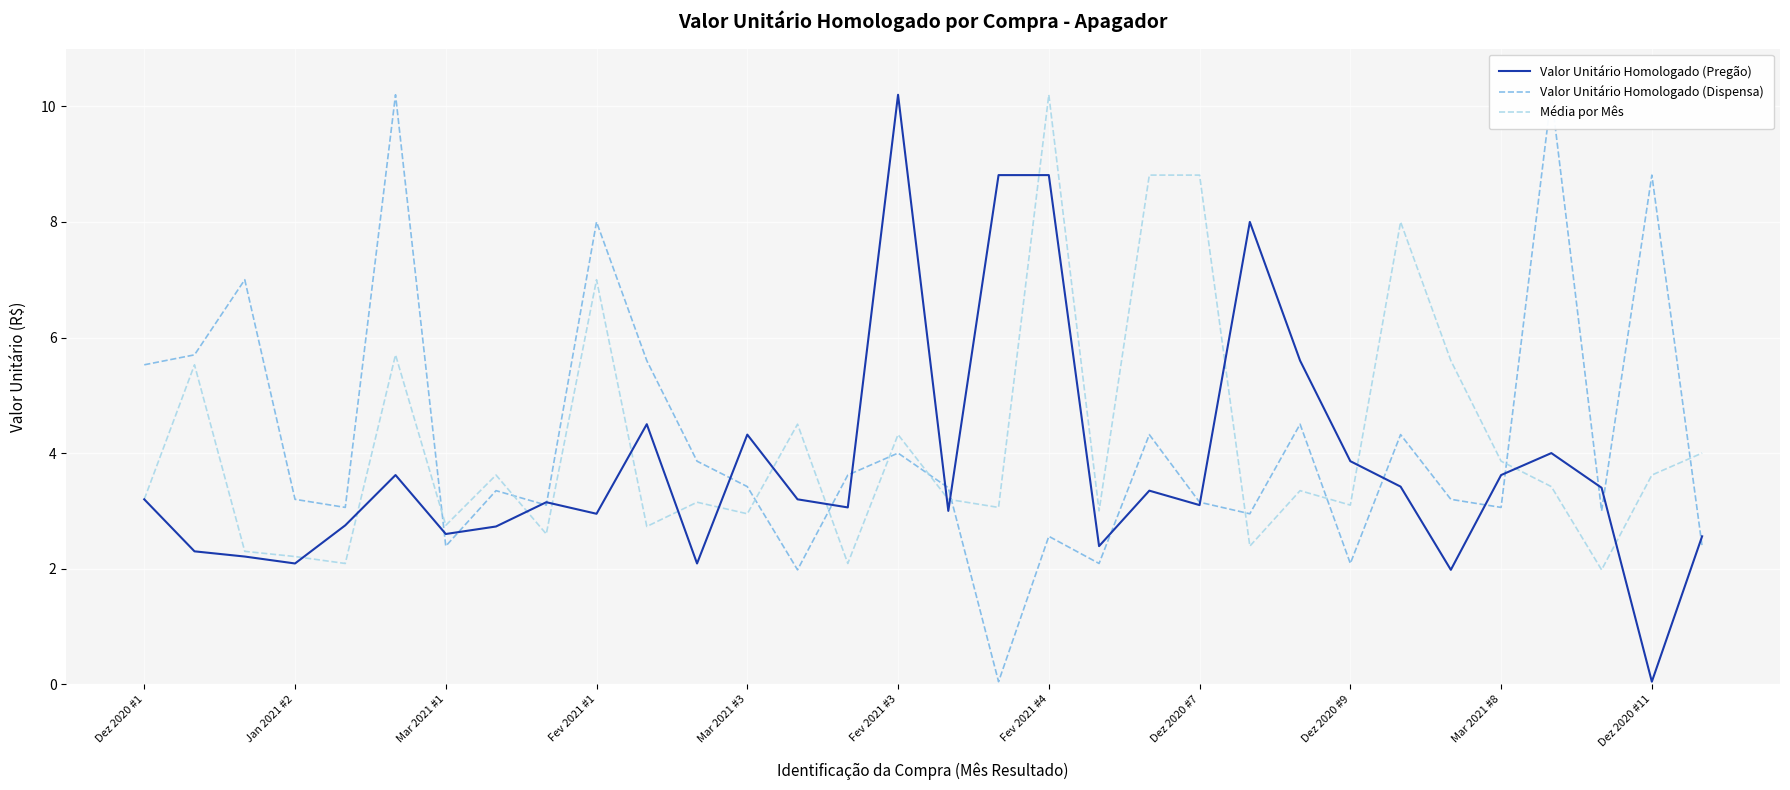

Reading left to right, transcribe all the data shown in this chart.

Valor Unitário Homologado (Pregão): 3.2	2.3	2.2	2.1	2.8	3.6	2.6	2.7	3.1	3.0	4.5	2.1	4.3	3.2	3.1	10.2	3.0	8.8	8.8	2.4	3.4	3.1	8.0	5.6	3.9	3.4	2.0	3.6	4.0	3.4	0.0	2.6
Valor Unitário Homologado (Dispensa): 5.5	5.7	7.0	3.2	3.1	10.2	2.4	3.4	3.1	8.0	5.6	3.9	3.4	2.0	3.6	4.0	3.4	0.0	2.6	2.1	4.3	3.1	3.0	4.5	2.1	4.3	3.2	3.1	10.2	3.0	8.8	2.4
Média por Mês: 3.2	5.5	2.3	2.2	2.1	5.7	2.8	3.6	2.6	7.0	2.7	3.1	3.0	4.5	2.1	4.3	3.2	3.1	10.2	3.0	8.8	8.8	2.4	3.4	3.1	8.0	5.6	3.9	3.4	2.0	3.6	4.0